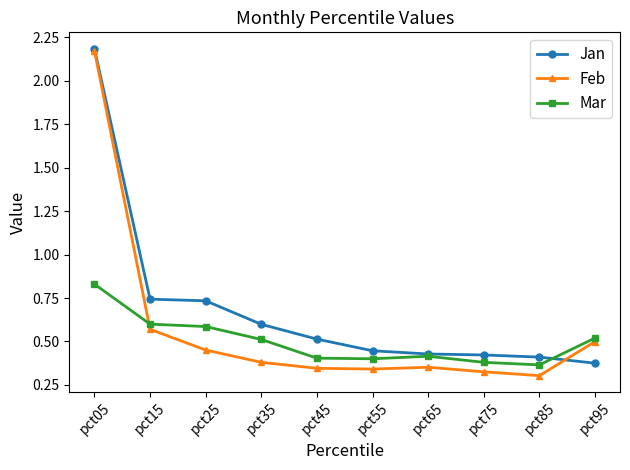

What is the difference between the highest and lowest values at pct75?

0.1